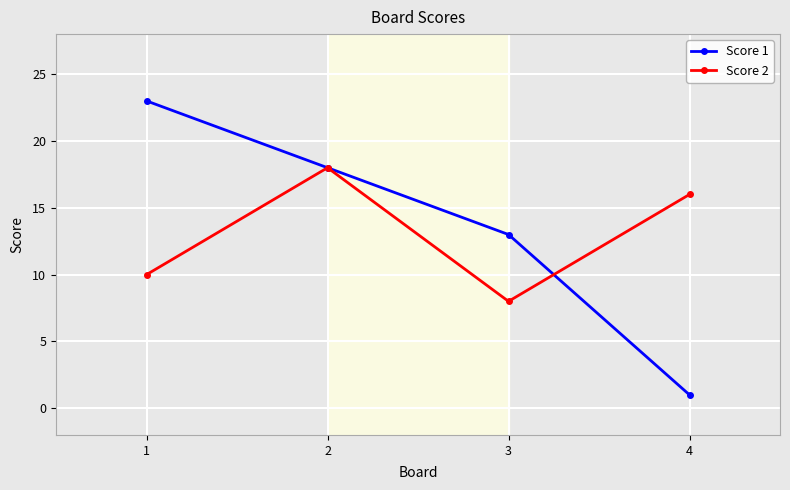

Where is Score 2 nearest to the value 13?

1